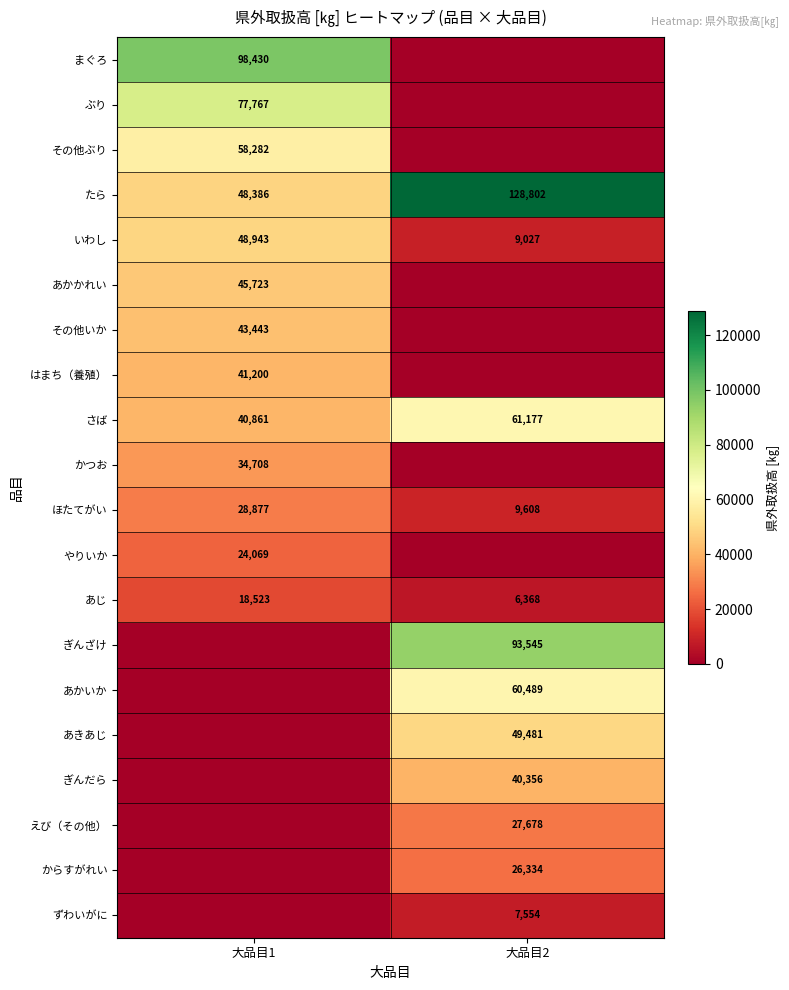

What is the sum of all ほたてがい values?

38485